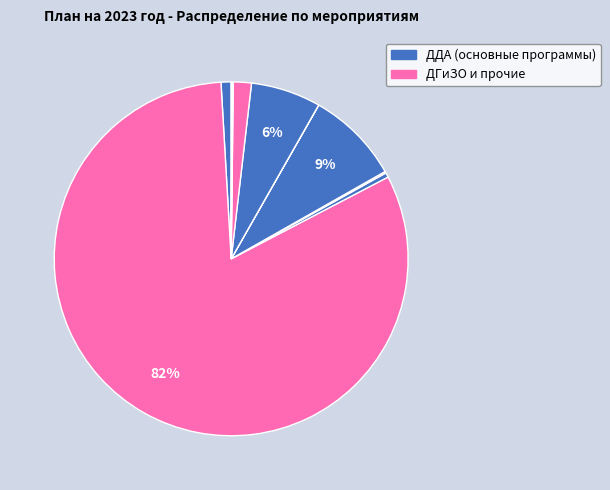

Count the number of slices in the pie.

10